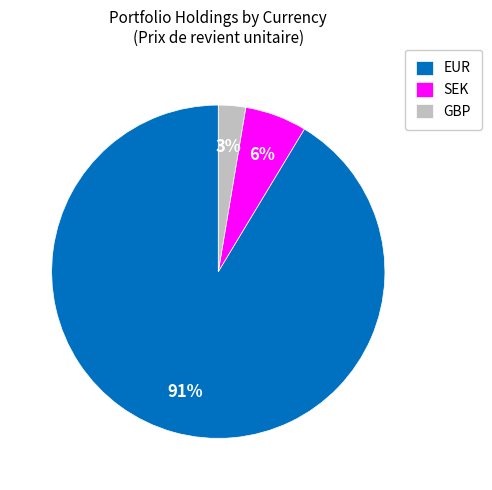

Between SEK and GBP, which is larger?

SEK